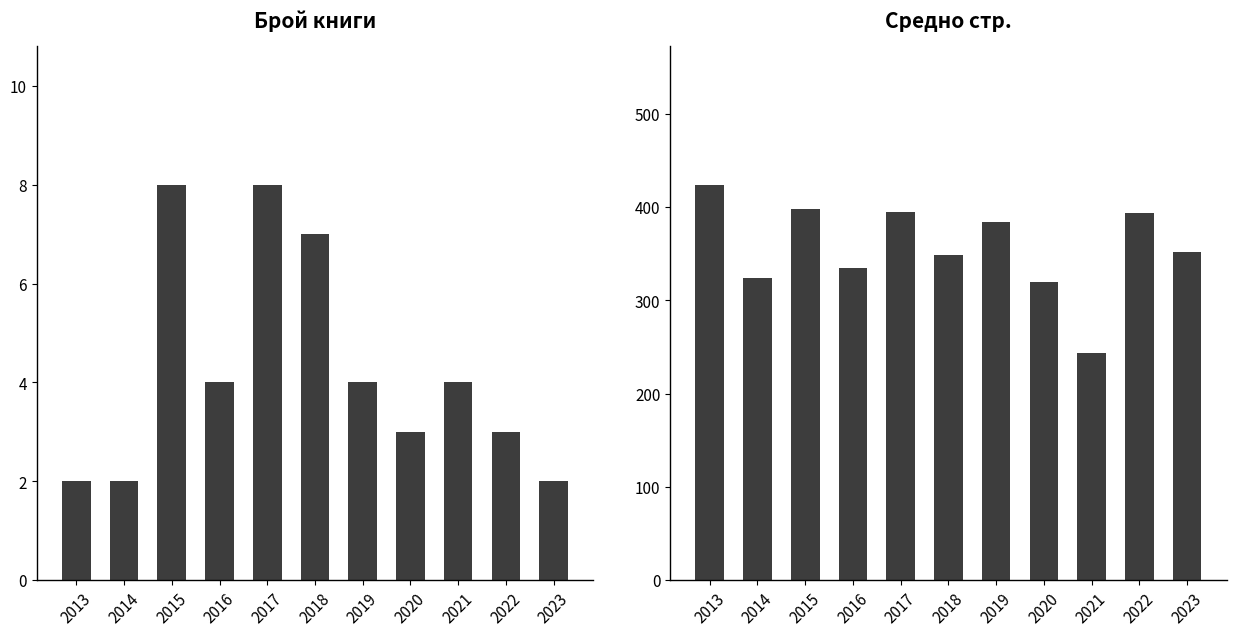

Is it true that Средно стр. equals 640 at 2019?

False